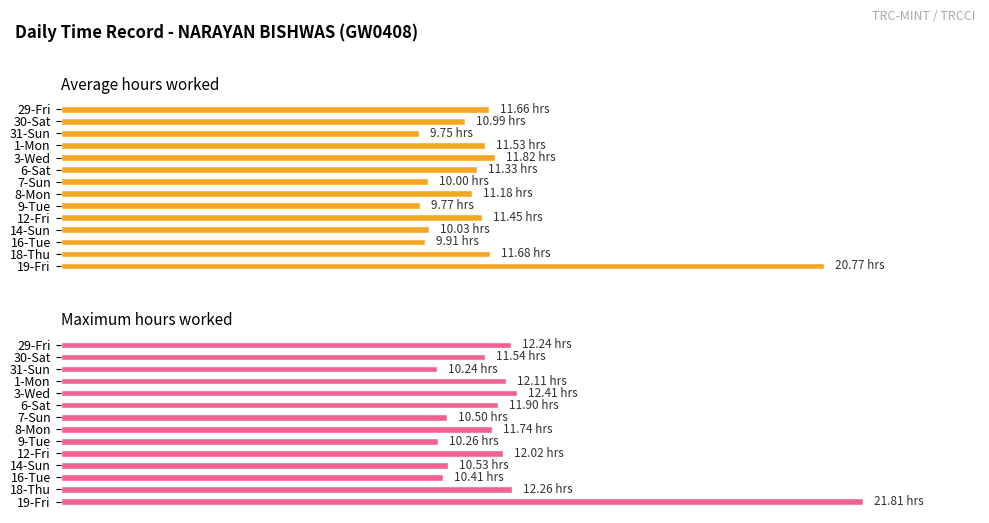

How many values in the Average hours worked series are below 11?

6